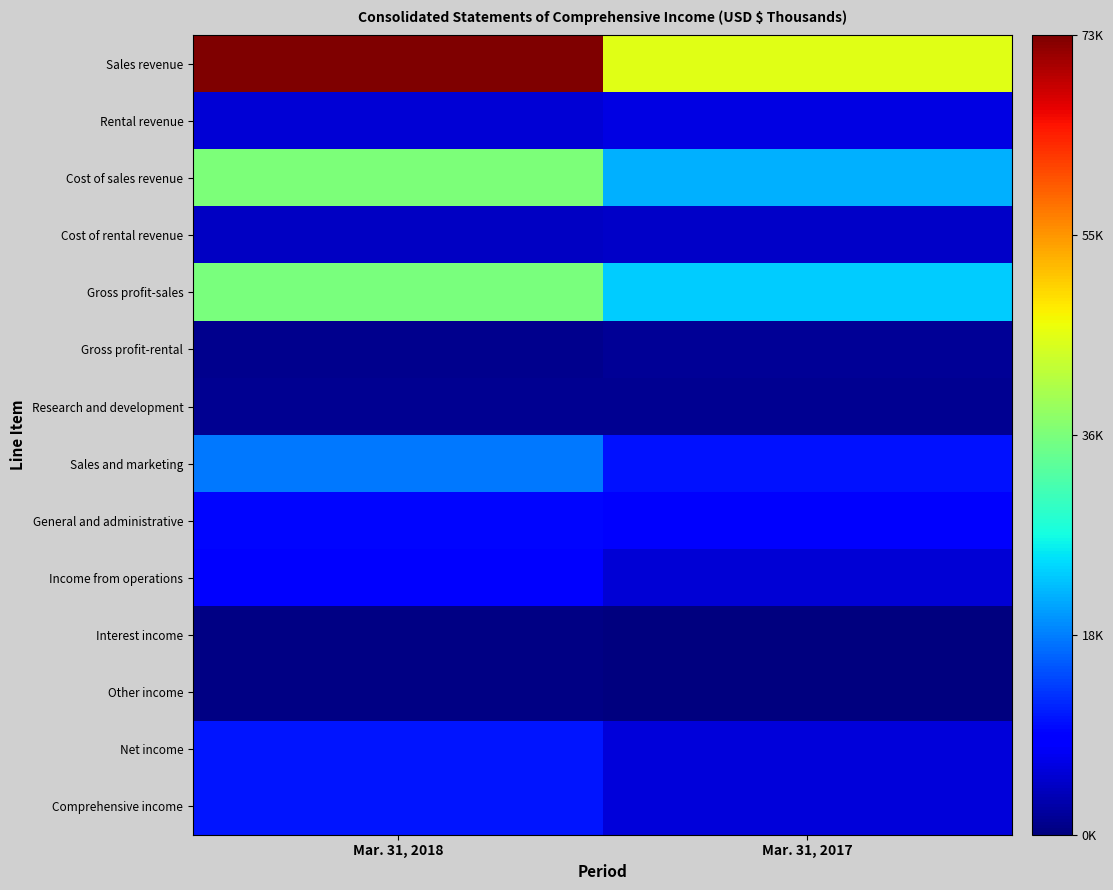

Reading right to left, list all the values displayed in this chart.

Sales revenue: Mar. 31, 2017=45966	Mar. 31, 2018=73584
Rental revenue: Mar. 31, 2017=6534	Mar. 31, 2018=5467
Cost of sales revenue: Mar. 31, 2017=21913	Mar. 31, 2018=36948
Cost of rental revenue: Mar. 31, 2017=4843	Mar. 31, 2018=4376
Gross profit-sales: Mar. 31, 2017=24053	Mar. 31, 2018=36636
Gross profit-rental: Mar. 31, 2017=1691	Mar. 31, 2018=1091
Research and development: Mar. 31, 2017=1309	Mar. 31, 2018=1416
Sales and marketing: Mar. 31, 2017=10529	Mar. 31, 2018=18038
General and administrative: Mar. 31, 2017=8335	Mar. 31, 2018=9573
Income from operations: Mar. 31, 2017=5571	Mar. 31, 2018=8700
Interest income: Mar. 31, 2017=101	Mar. 31, 2018=543
Other income: Mar. 31, 2017=207	Mar. 31, 2018=444
Net income: Mar. 31, 2017=5932	Mar. 31, 2018=10758
Comprehensive income: Mar. 31, 2017=5993	Mar. 31, 2018=10770